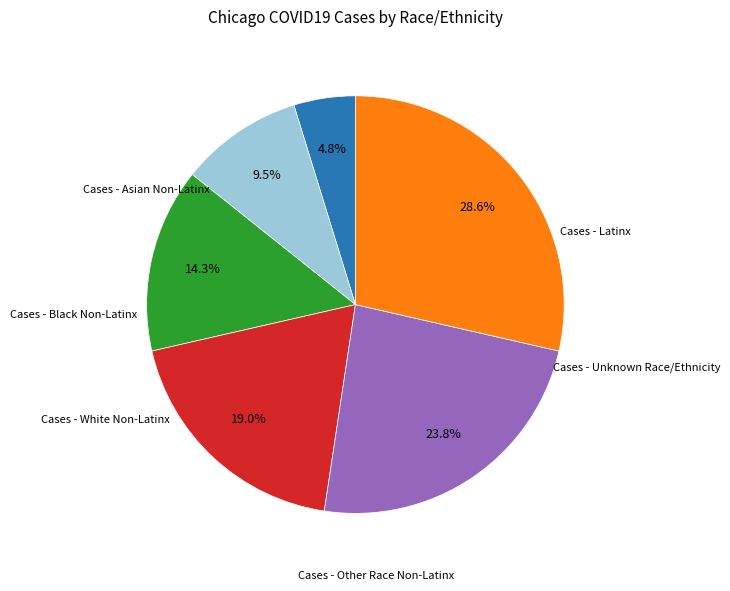

Is there a majority slice in this chart?

No